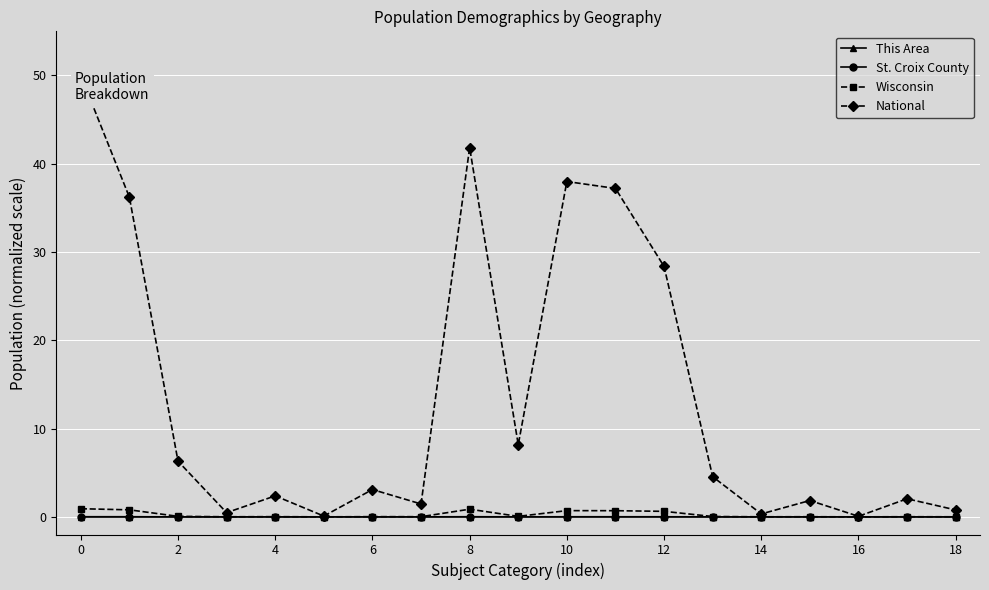

True or false: St. Croix County has more than 0 points higher than both neighbors.

True